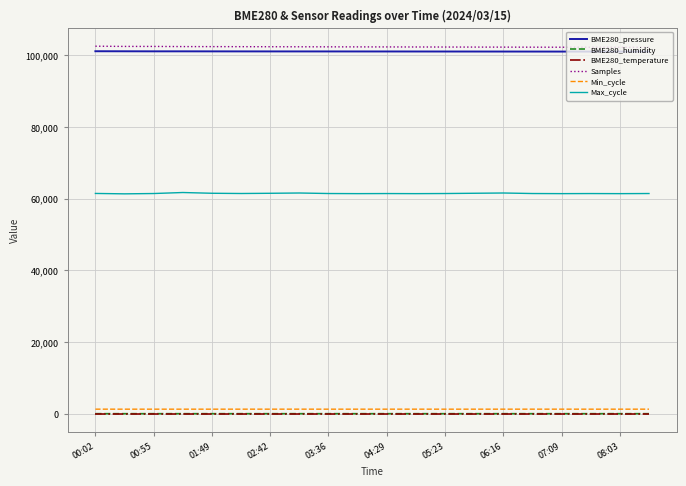

True or false: Min_cycle and BME280_humidity intersect in this chart.

False